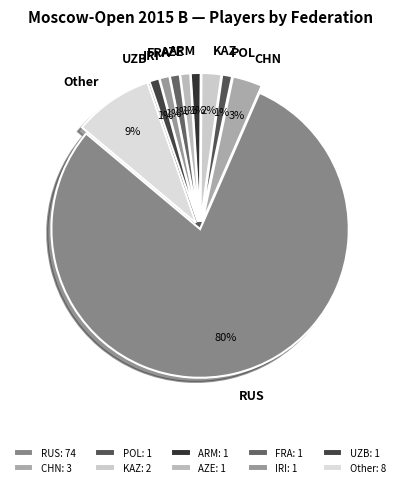

What percentage do ARM and KAZ together represent?

3.2%